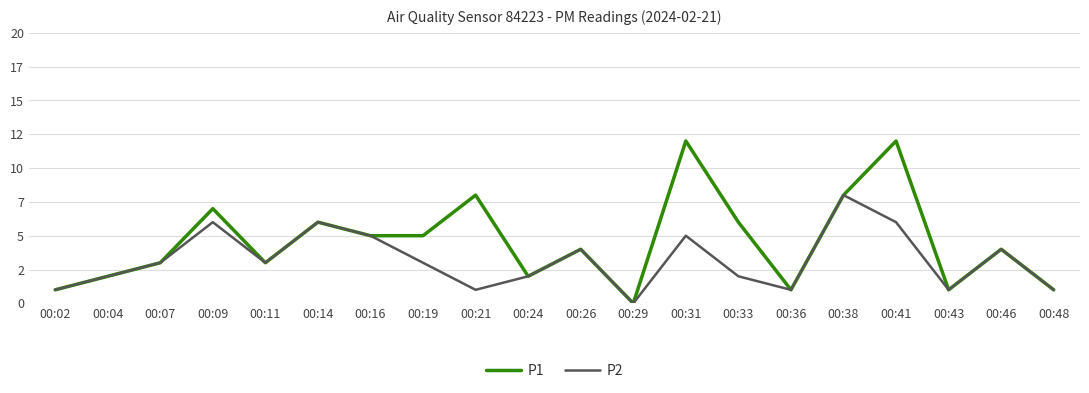

The value of P2 at 00:33 is 3. True or false?

False